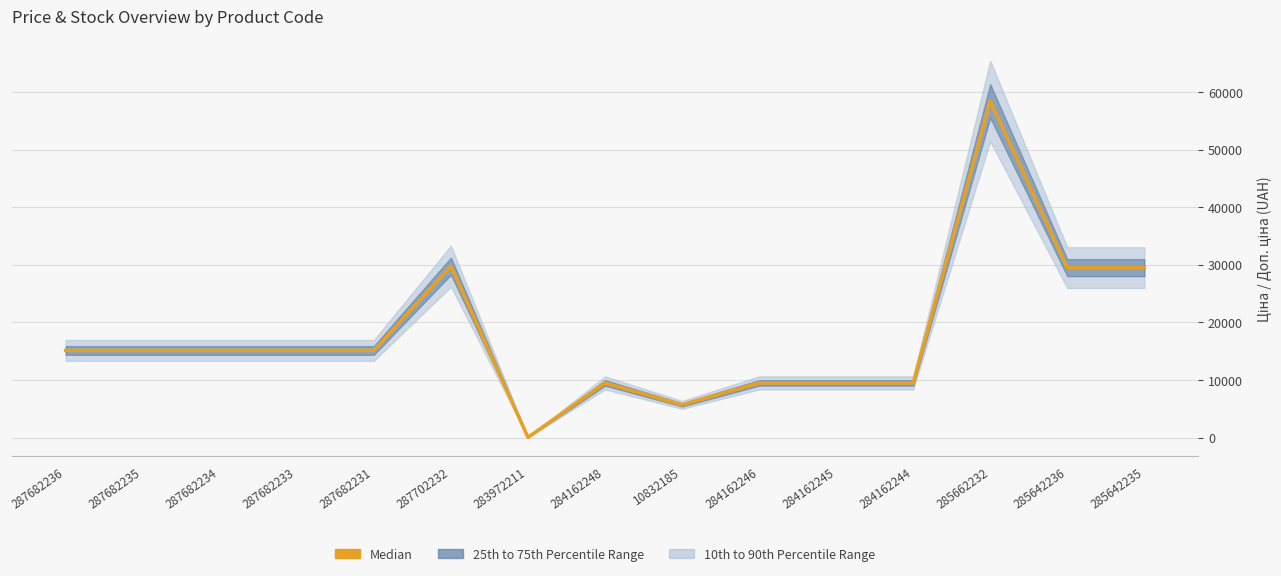

Is this an area chart (filled region under the line)?

No